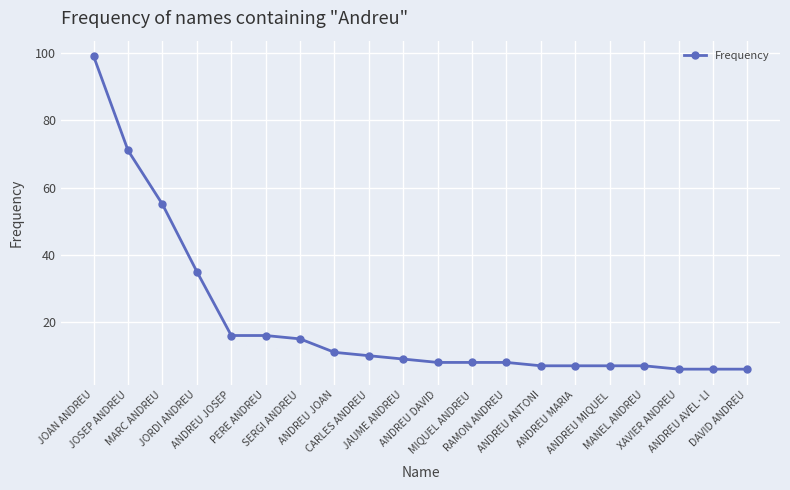

True or false: the data shows 10 at CARLES ANDREU.

True